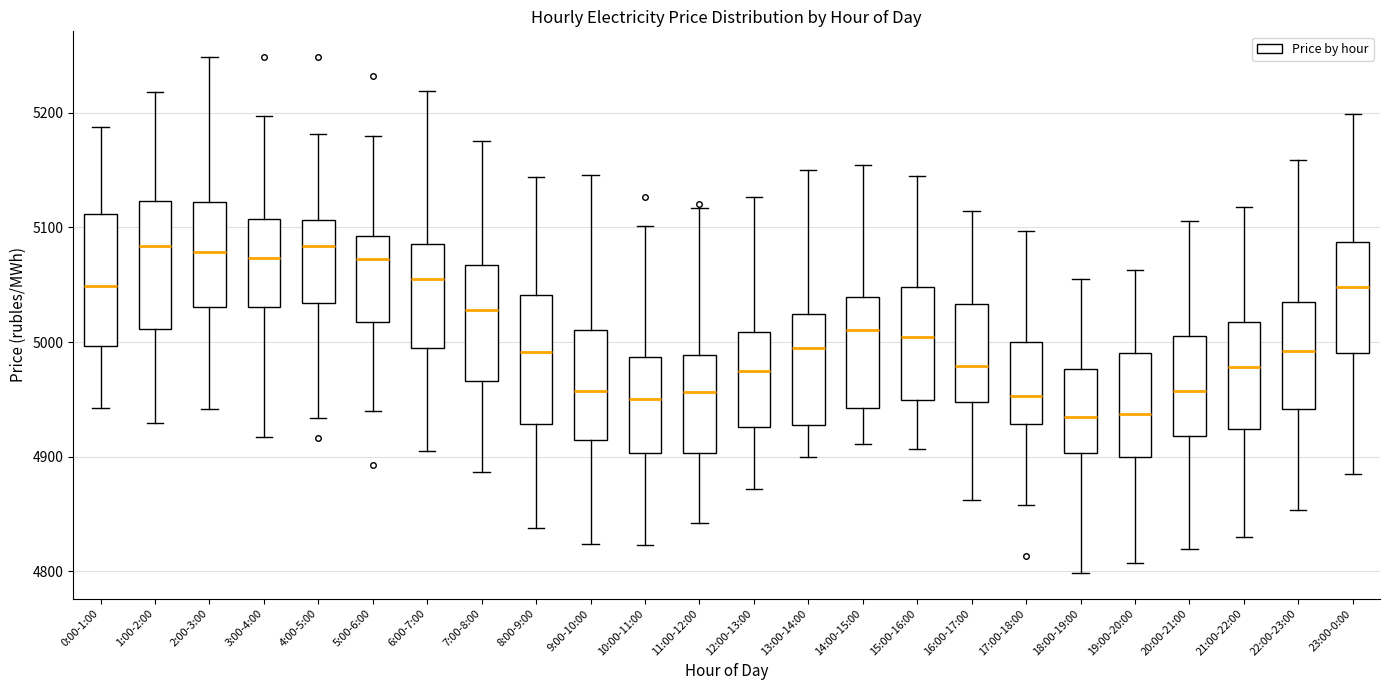

Reading left to right, transcribe this box plot: for each box, give where its median line is, the range the box spans, and where its two whiskers end, as read against the y-axis. The values are not printed on the chart, so give them approximately, as read against the axis.

0:00-1:00: median 5050, box 5000 to 5110, whiskers 4940 to 5190
1:00-2:00: median 5080, box 5010 to 5120, whiskers 4930 to 5220
2:00-3:00: median 5080, box 5030 to 5120, whiskers 4940 to 5250
3:00-4:00: median 5070, box 5030 to 5110, whiskers 4920 to 5200
4:00-5:00: median 5080, box 5030 to 5110, whiskers 4930 to 5180
5:00-6:00: median 5070, box 5020 to 5090, whiskers 4940 to 5180
6:00-7:00: median 5050, box 4990 to 5090, whiskers 4900 to 5220
7:00-8:00: median 5030, box 4970 to 5070, whiskers 4890 to 5180
8:00-9:00: median 4990, box 4930 to 5040, whiskers 4840 to 5140
9:00-10:00: median 4960, box 4910 to 5010, whiskers 4820 to 5150
10:00-11:00: median 4950, box 4900 to 4990, whiskers 4820 to 5100
11:00-12:00: median 4960, box 4900 to 4990, whiskers 4840 to 5120
12:00-13:00: median 4980, box 4930 to 5010, whiskers 4870 to 5130
13:00-14:00: median 4990, box 4930 to 5020, whiskers 4900 to 5150
14:00-15:00: median 5010, box 4940 to 5040, whiskers 4910 to 5150
15:00-16:00: median 5000, box 4950 to 5050, whiskers 4910 to 5140
16:00-17:00: median 4980, box 4950 to 5030, whiskers 4860 to 5110
17:00-18:00: median 4950, box 4930 to 5000, whiskers 4860 to 5100
18:00-19:00: median 4930, box 4900 to 4980, whiskers 4800 to 5050
19:00-20:00: median 4940, box 4900 to 4990, whiskers 4810 to 5060
20:00-21:00: median 4960, box 4920 to 5010, whiskers 4820 to 5110
21:00-22:00: median 4980, box 4920 to 5020, whiskers 4830 to 5120
22:00-23:00: median 4990, box 4940 to 5030, whiskers 4850 to 5160
23:00-0:00: median 5050, box 4990 to 5090, whiskers 4880 to 5200